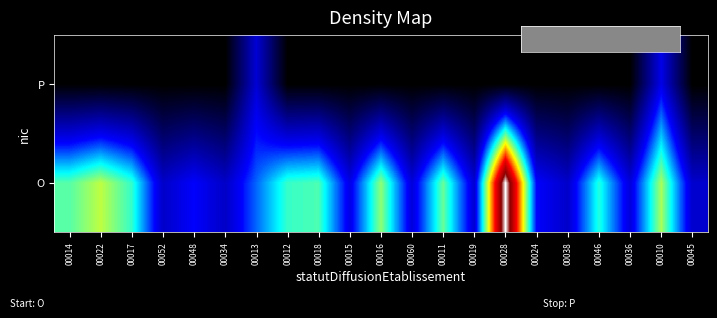

Which category has the lowest value across all series?

00014